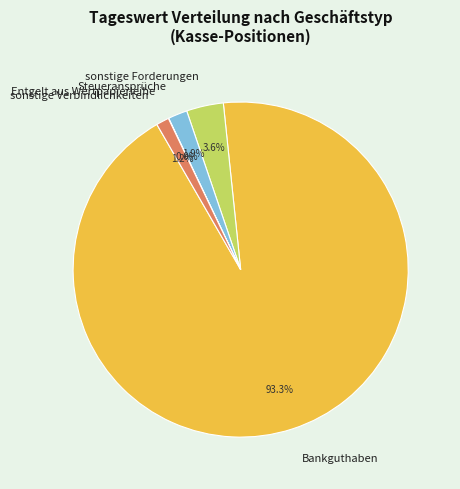

Which category has the biggest portion of the pie?

Bankguthaben